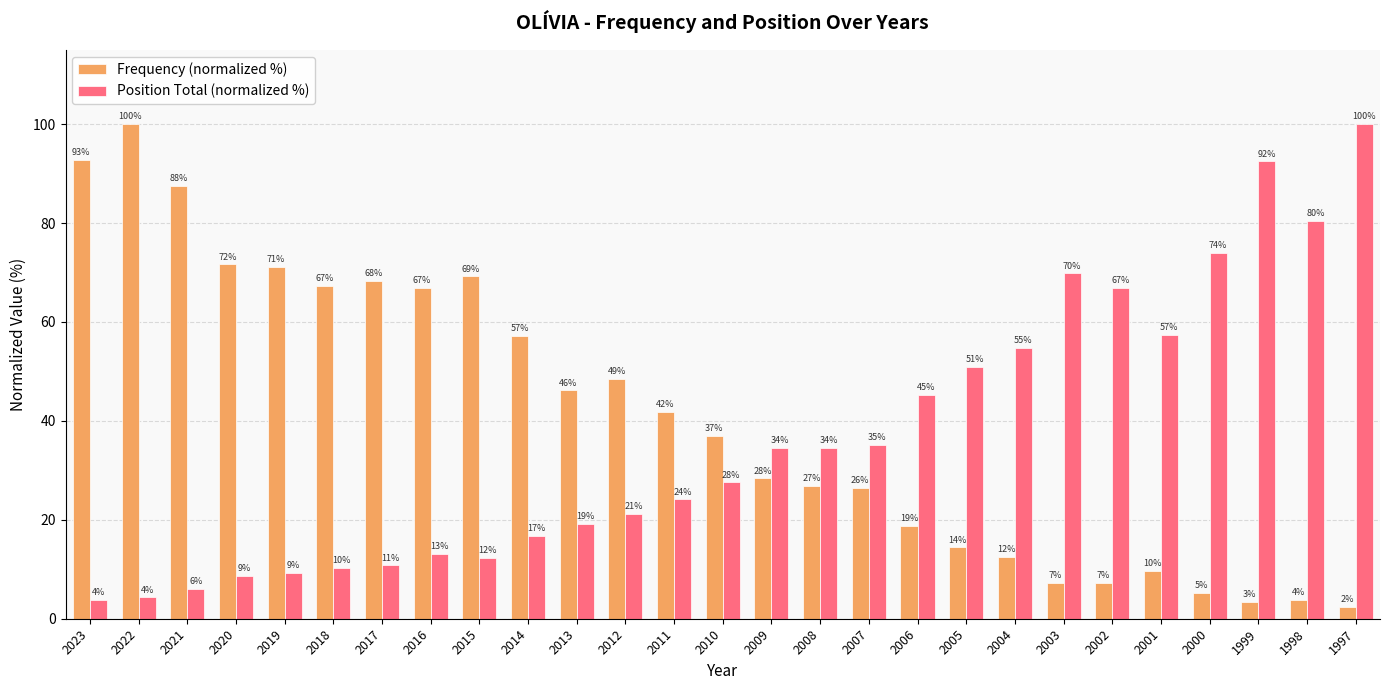

Which series changed the most between 2012 and 1998?

Position Total (normalized %)